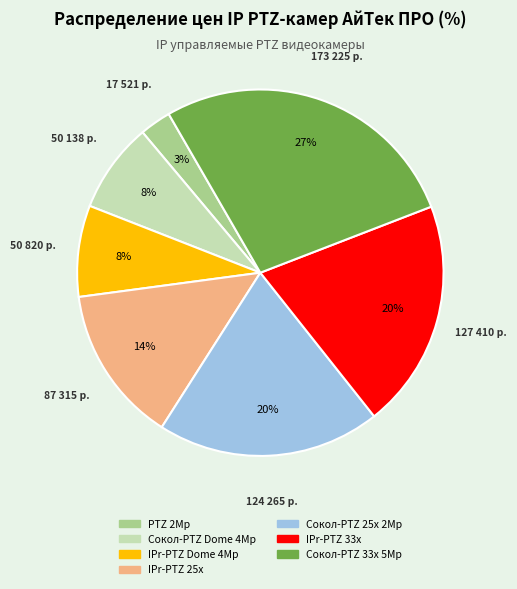

What is the largest slice in the pie chart?

Сокол-PTZ 33x 5Mp